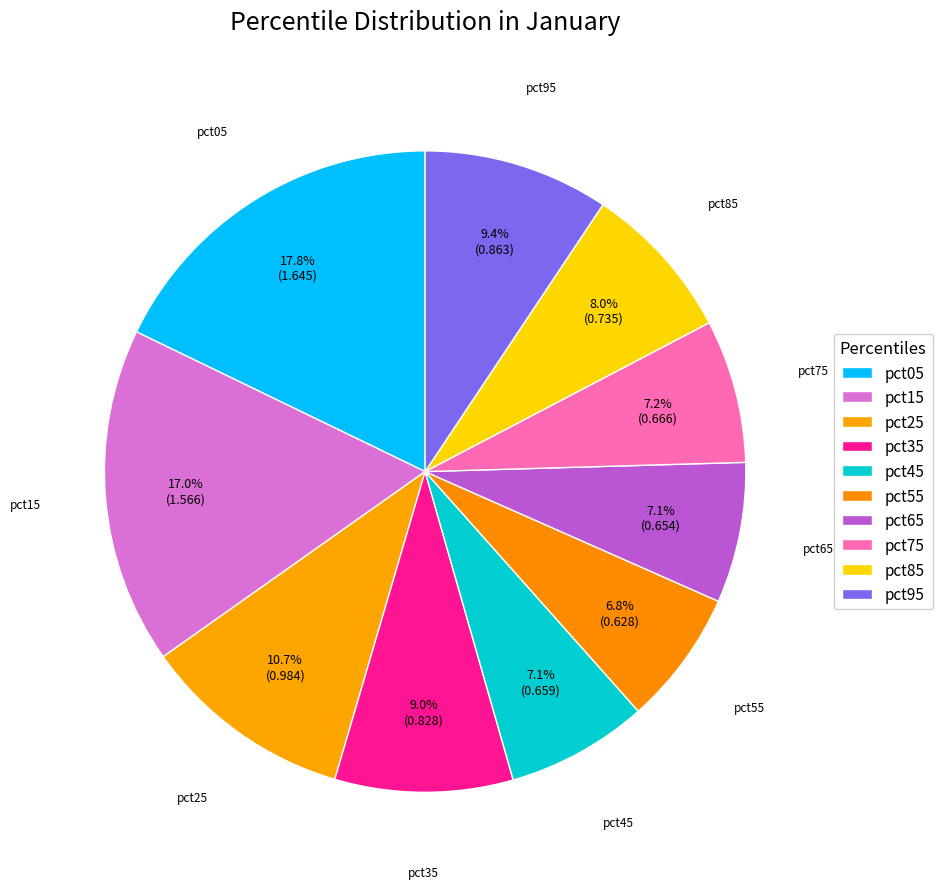

Rank the categories by value from highest to lowest.

pct05, pct15, pct25, pct95, pct35, pct85, pct75, pct45, pct65, pct55